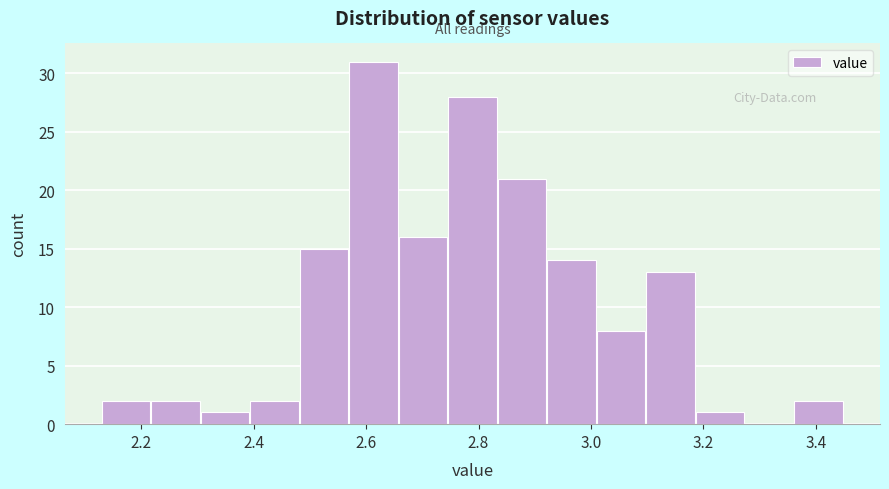

Reading left to right, list every bar in this chart as the range it spans on the x-axis followed by its height. Neither the bar edges nor the heights are printed on the chart, so give them approximately, as read against the axes.

2.130 to 2.218: 2
2.218 to 2.306: 2
2.306 to 2.394: 1
2.394 to 2.482: 2
2.482 to 2.570: 15
2.570 to 2.658: 31
2.658 to 2.746: 16
2.746 to 2.834: 28
2.834 to 2.922: 21
2.922 to 3.010: 14
3.010 to 3.098: 8
3.098 to 3.186: 13
3.186 to 3.274: 1
3.274 to 3.362: 0
3.362 to 3.450: 2